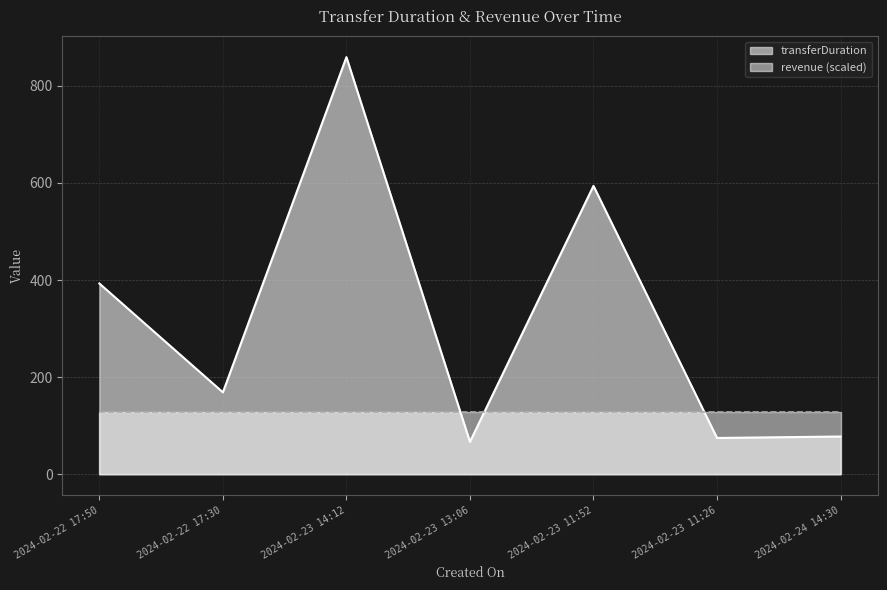

Reading left to right, transcribe all the data shown in this chart.

2024-02-22 17:50=393	2024-02-22 17:30=169	2024-02-23 14:12=859	2024-02-23 13:06=67	2024-02-23 11:52=594	2024-02-23 11:26=75	2024-02-24 14:30=78